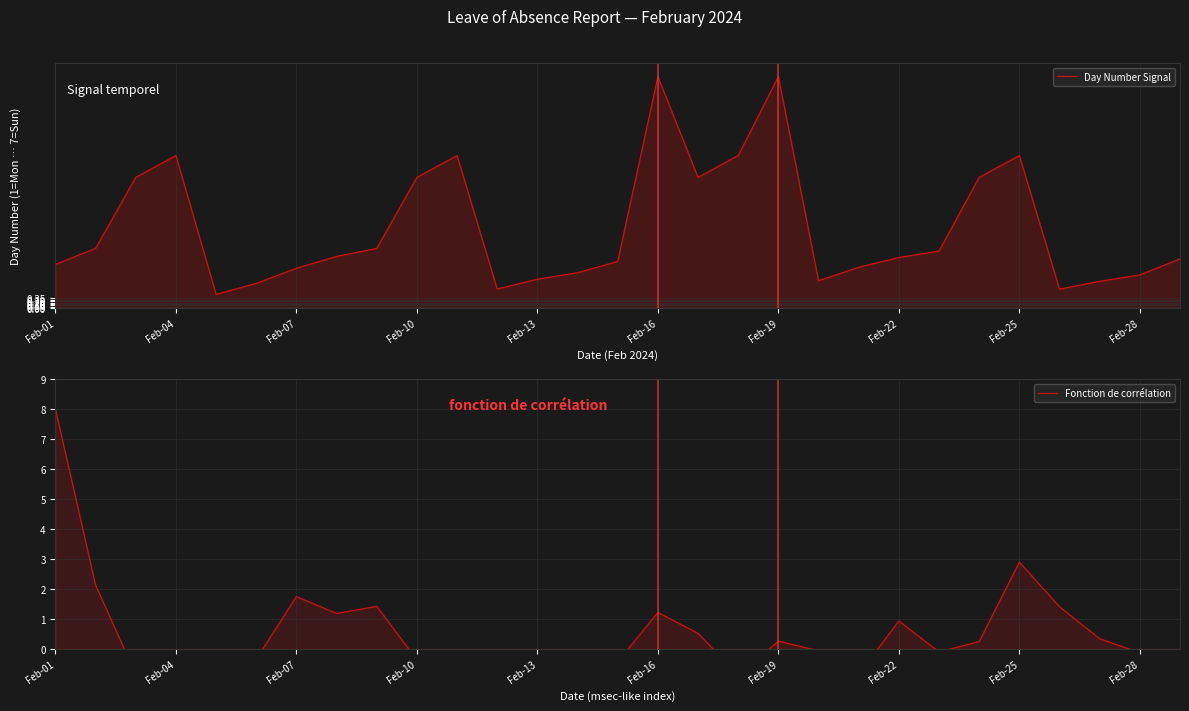

Where does the Fonction de corrélation series first go above 0?

Feb-01